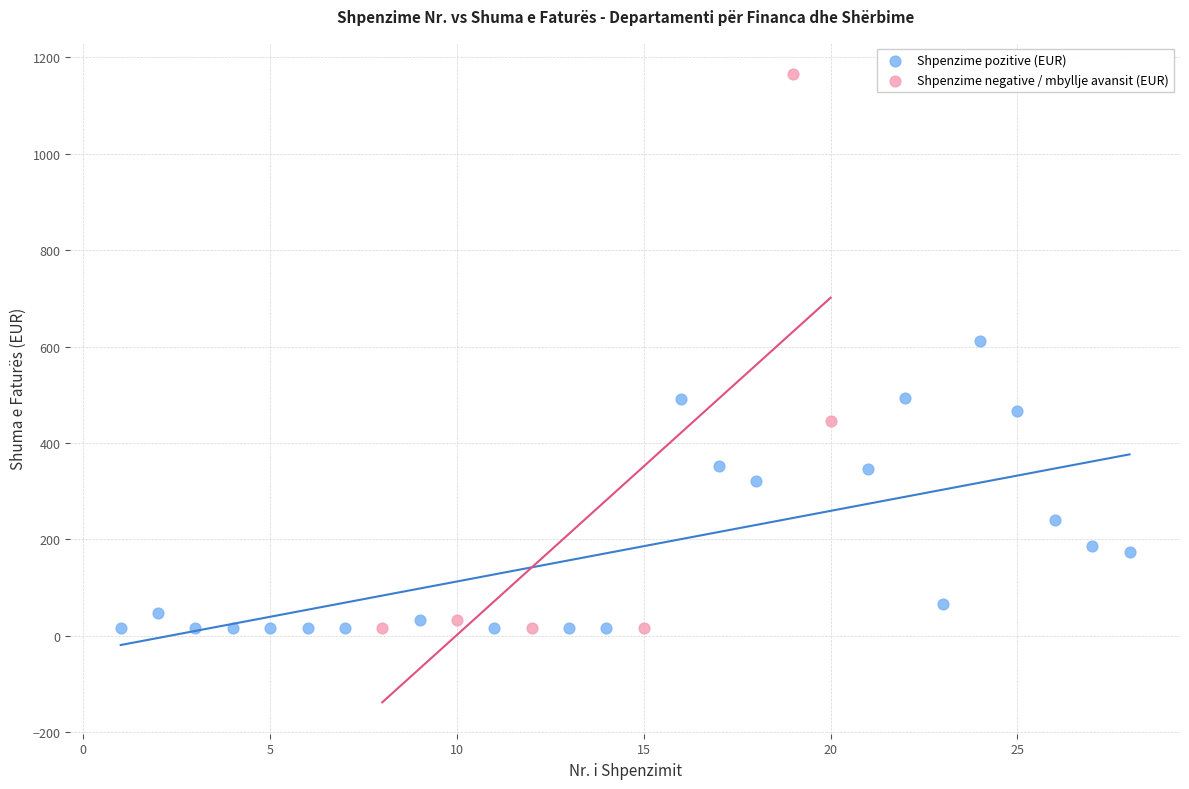

Which series contains the highest Y value?

Shpenzime negative / mbyllje avansit (EUR)